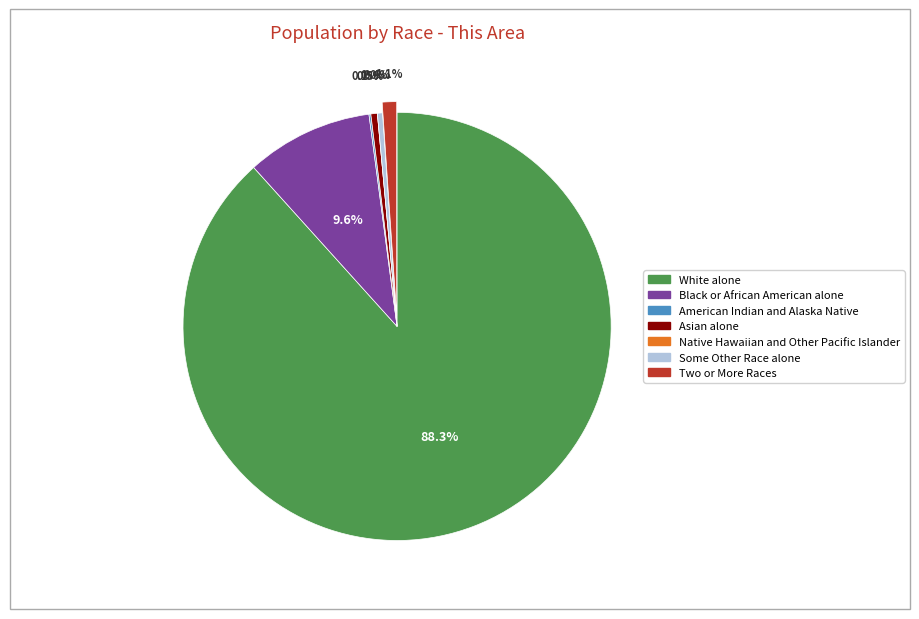

Combined, what portion of the pie is Black or African American alone and Two or More Races?

10.7%